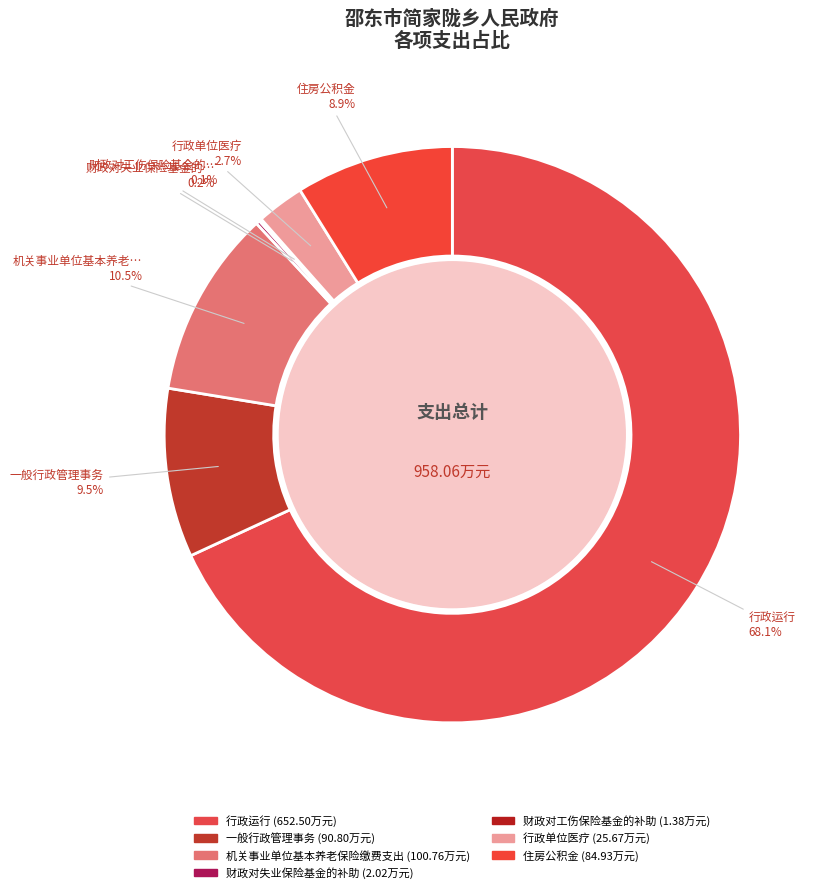

Combined, do 一般行政管理事务 and 机关事业单位基本养老保险缴费支出 account for over 50%?

No